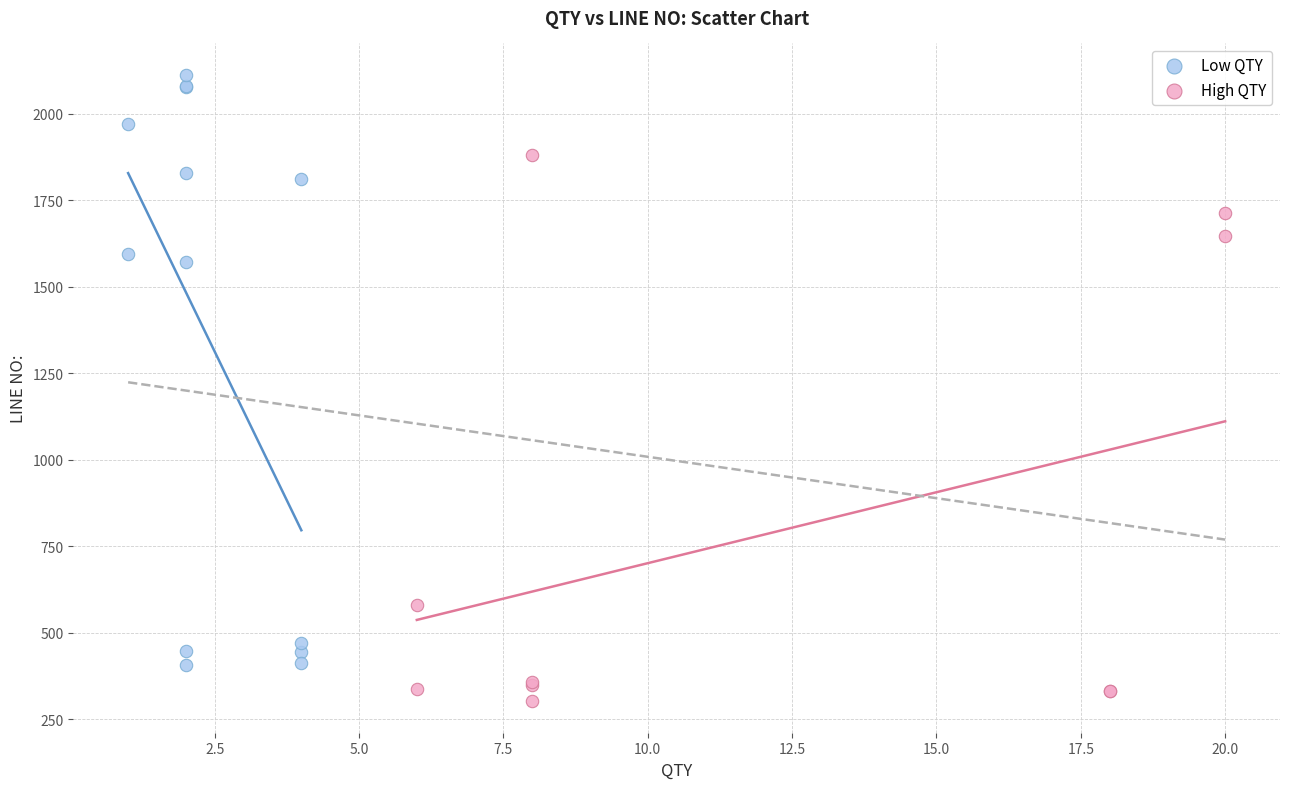

Which series contains the highest Y value?

Low QTY